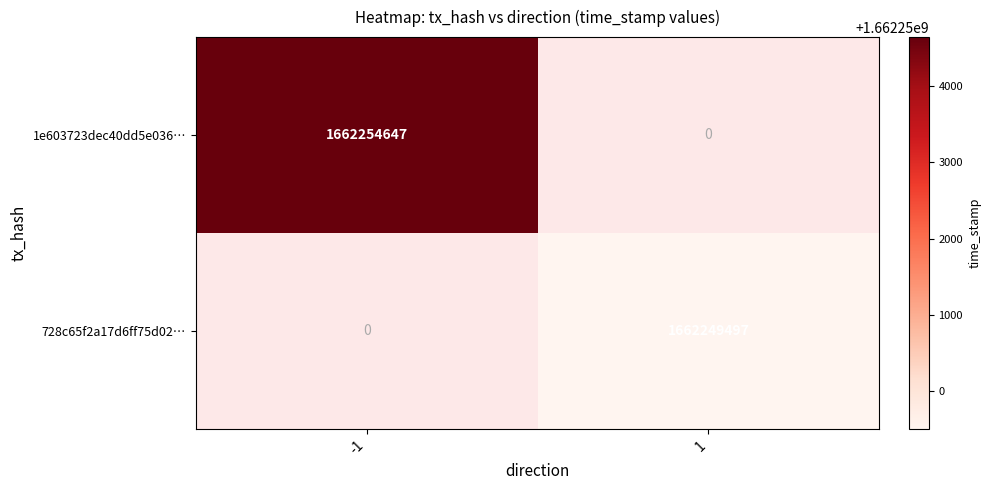

True or false: 728c65f2a17d6ff75d02… has a value of 1137855474 at 1.

False